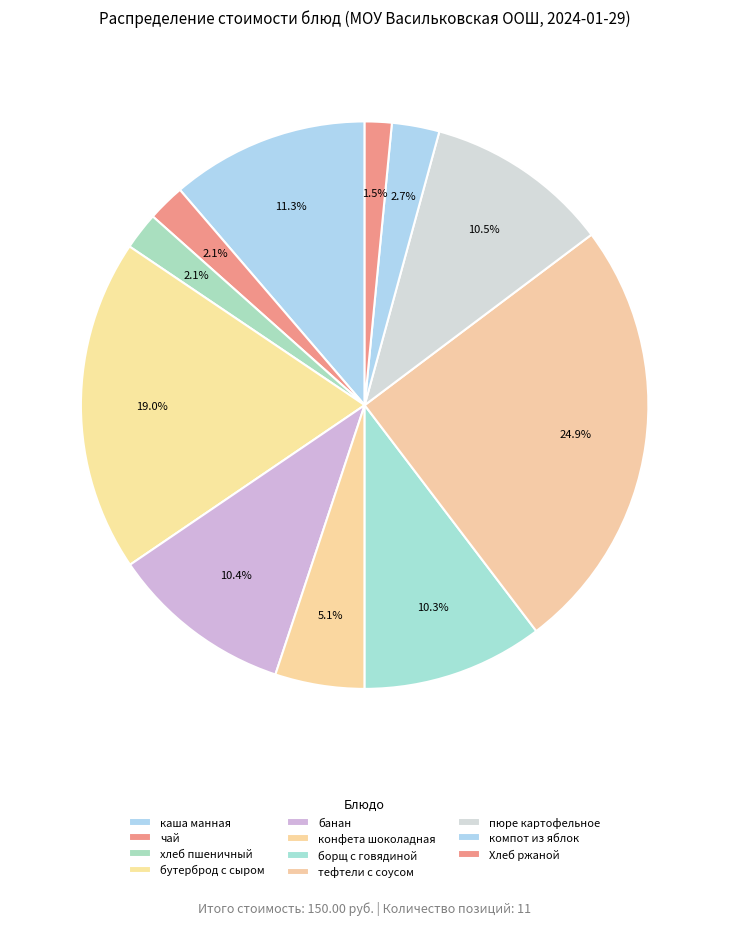

To the nearest percent, what is the combined percentage of пюре картофельное and конфета шоколадная?

16%